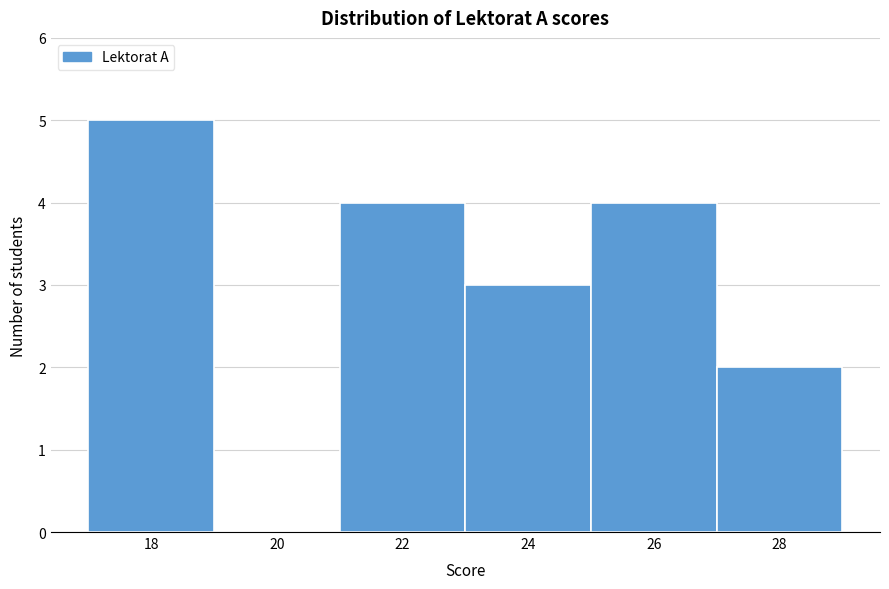

Over which range of the x-axis is the bar tallest?

17 to 19